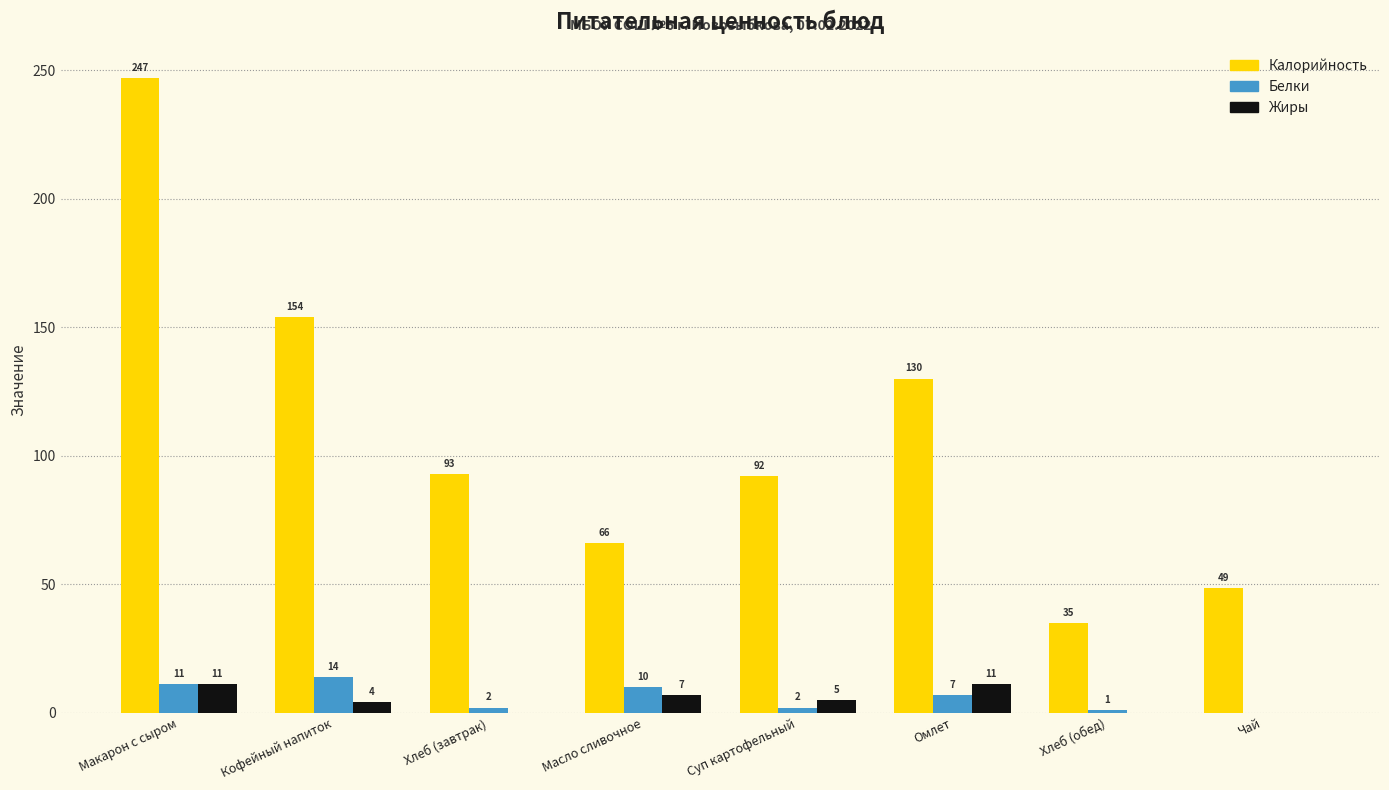

What is the sum of all Калорийность values?

865.6